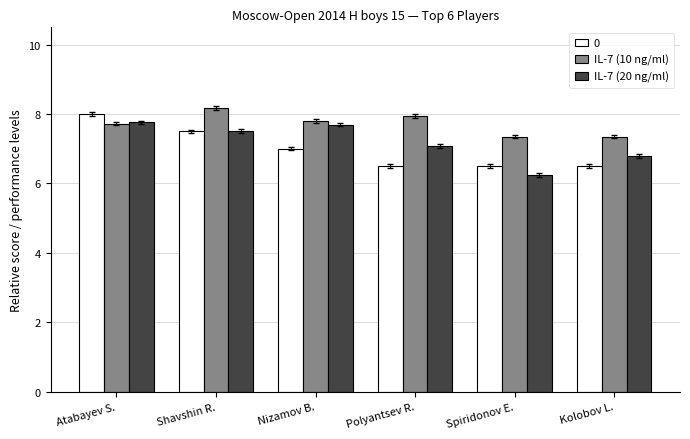

What is the greatest value displayed?

8.2